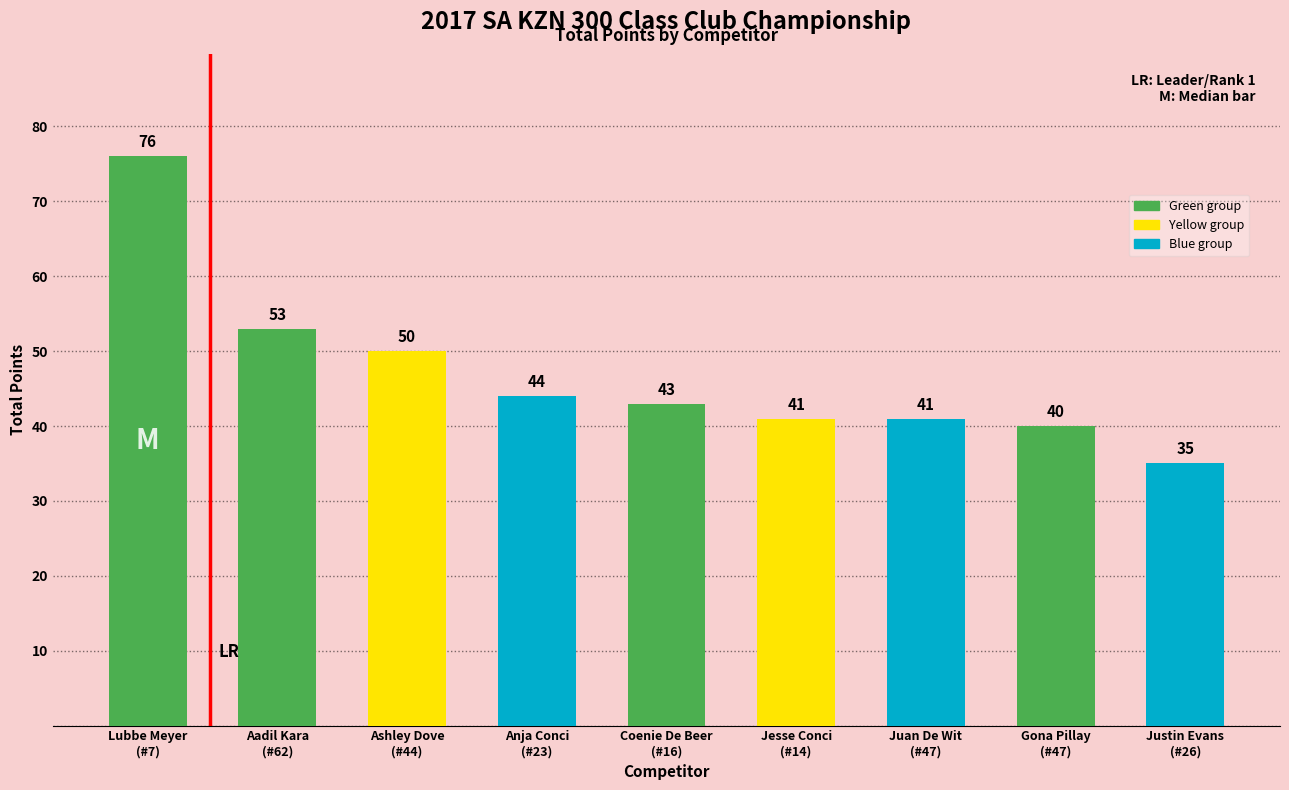

What is the maximum value shown in the chart?

76